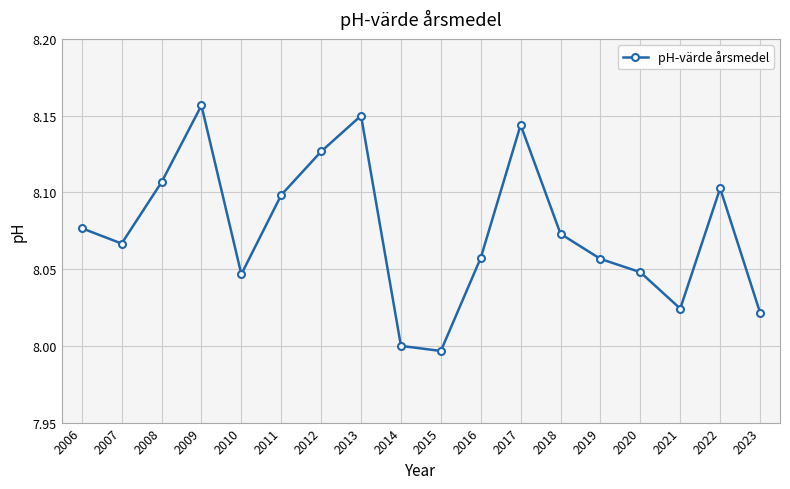

The chart shows a value of 4.9 at 2011. True or false?

False